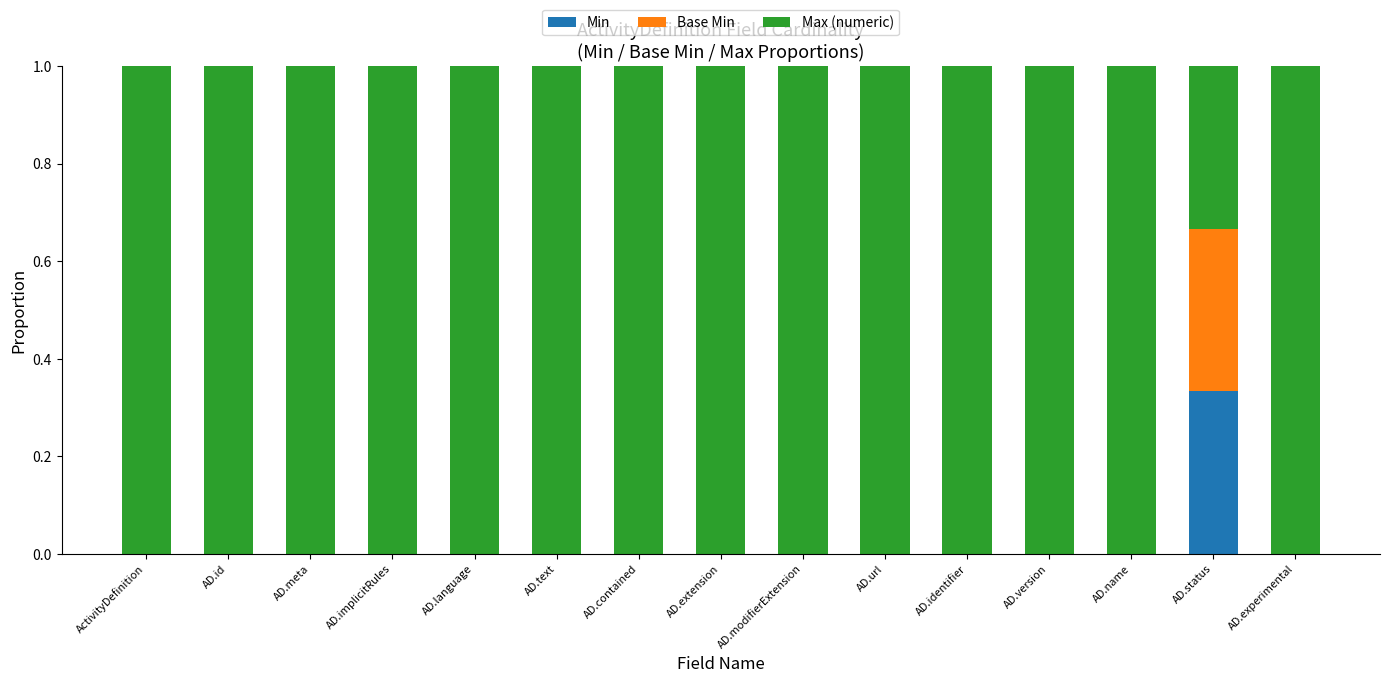

Are the bars grouped side by side (vs. stacked)?

No